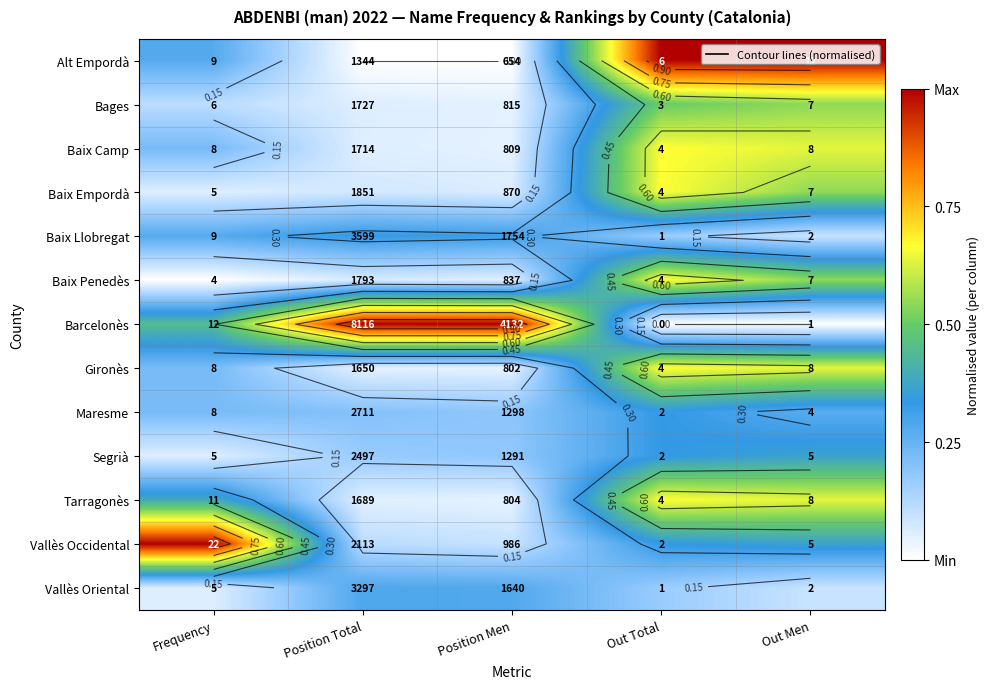

Is the value of Alt Empordà at Out Men greater than the value of Vallès Occidental at Out Total?

Yes